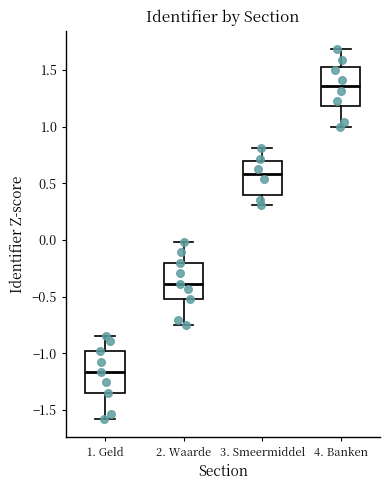

Which box has the lowest median line?

1. Geld